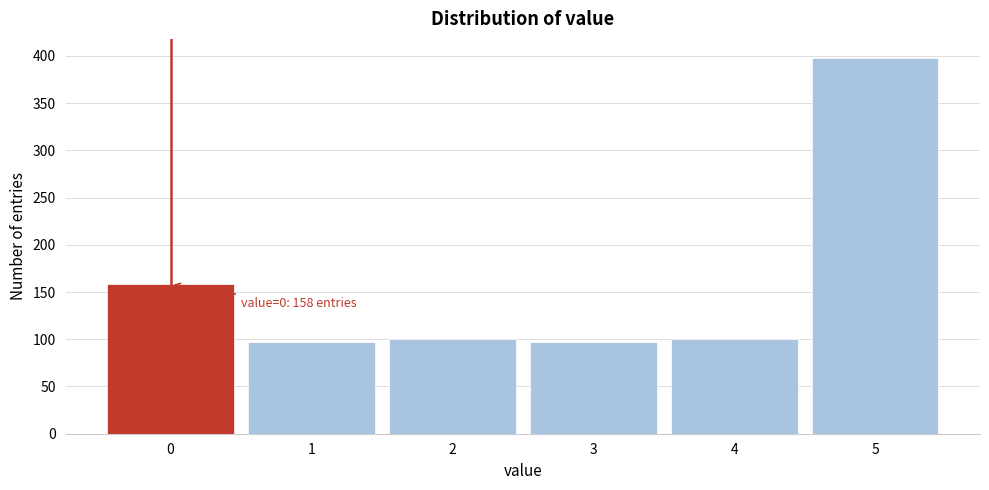

Which range on the x-axis has the tallest bar?

4.5 to 5.5